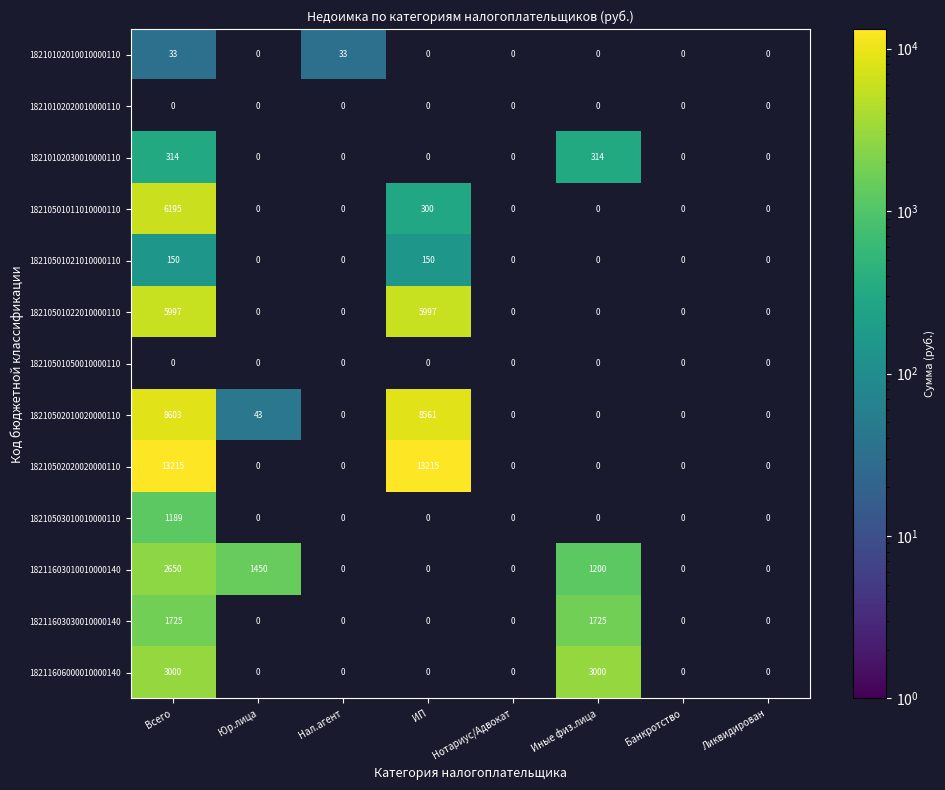

Is the value of 18210102010010000110 at Нал.агент greater than the value of 18210102030010000110 at Иные физ.лица?

No